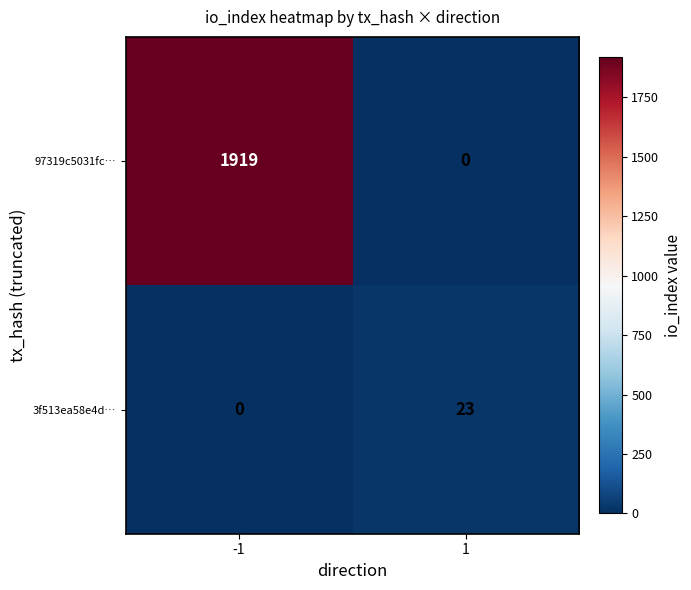

How many series are shown in this chart?

2